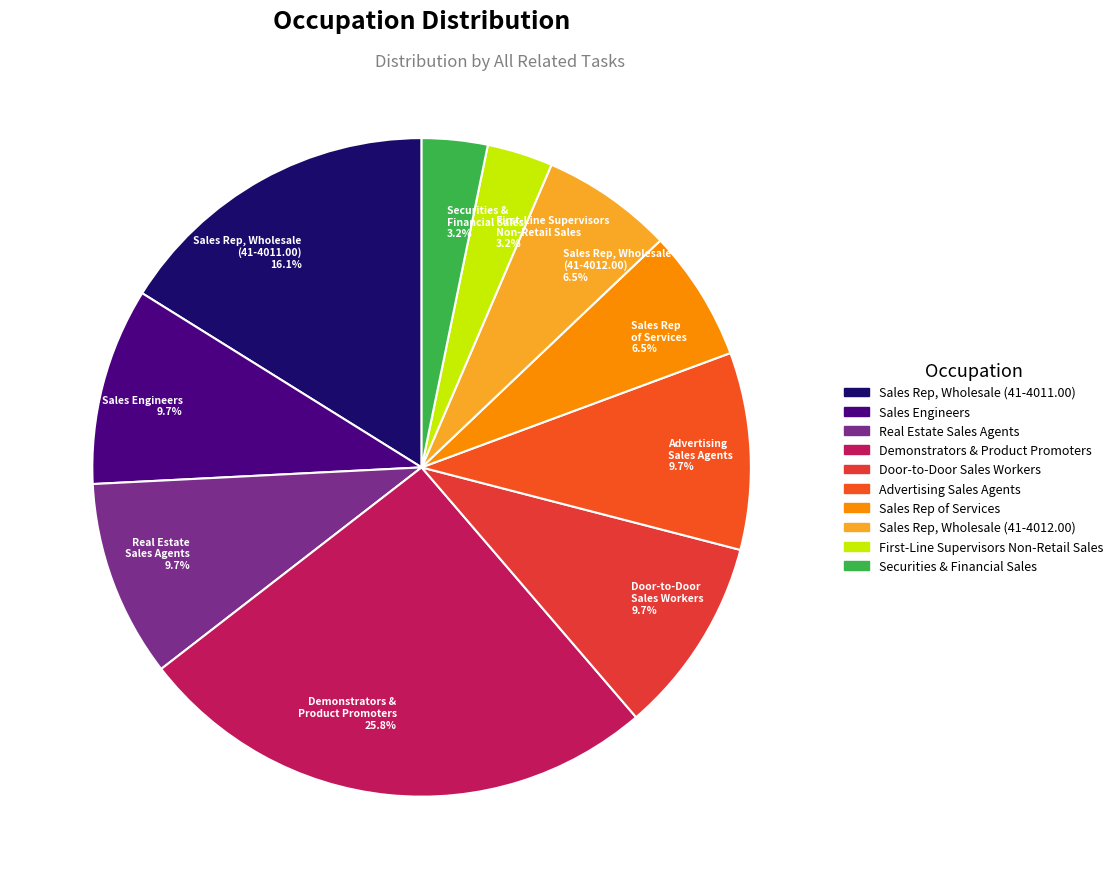

How many segments does this pie chart have?

10